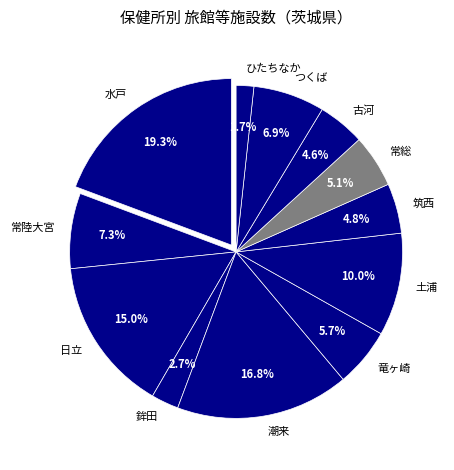

Between 筑西 and 竜ヶ崎, which is larger?

竜ヶ崎